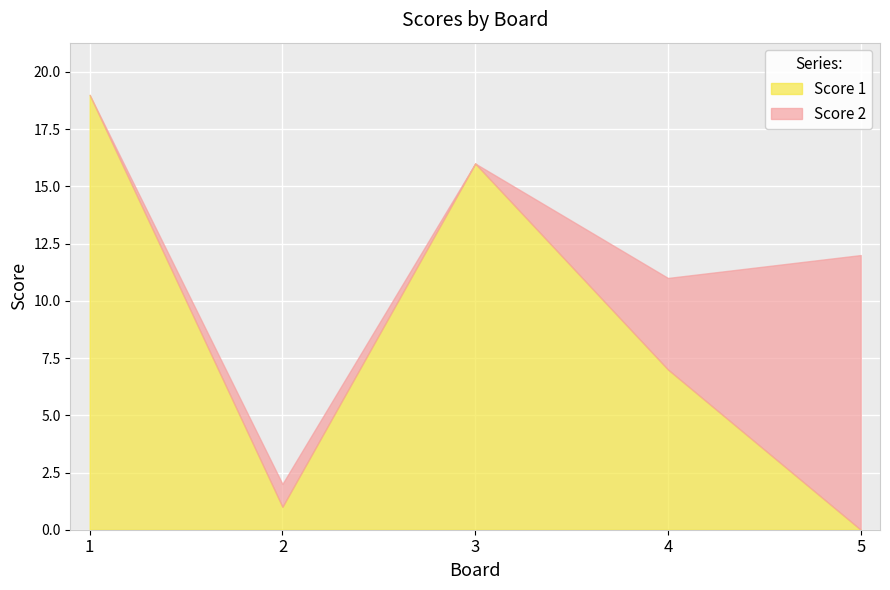

At which category does the chart reach its peak across all series?

1